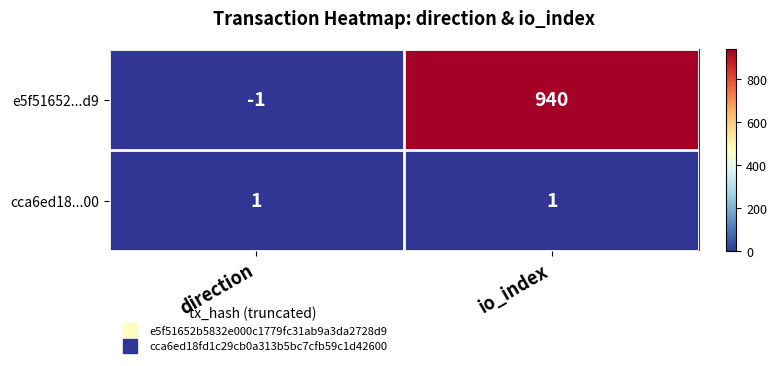

Reading right to left, what are all the values shown in this chart?

e5f51652...d9: 940	-1
cca6ed18...00: 1	1